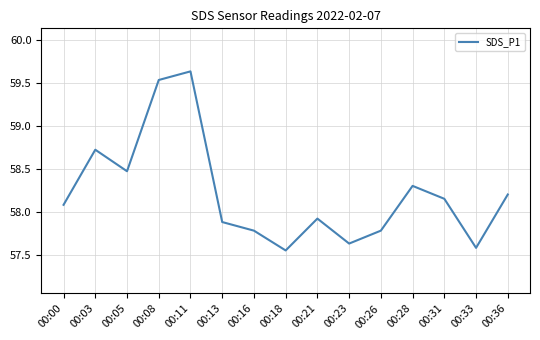

Which category has the lowest value across all series?

00:18